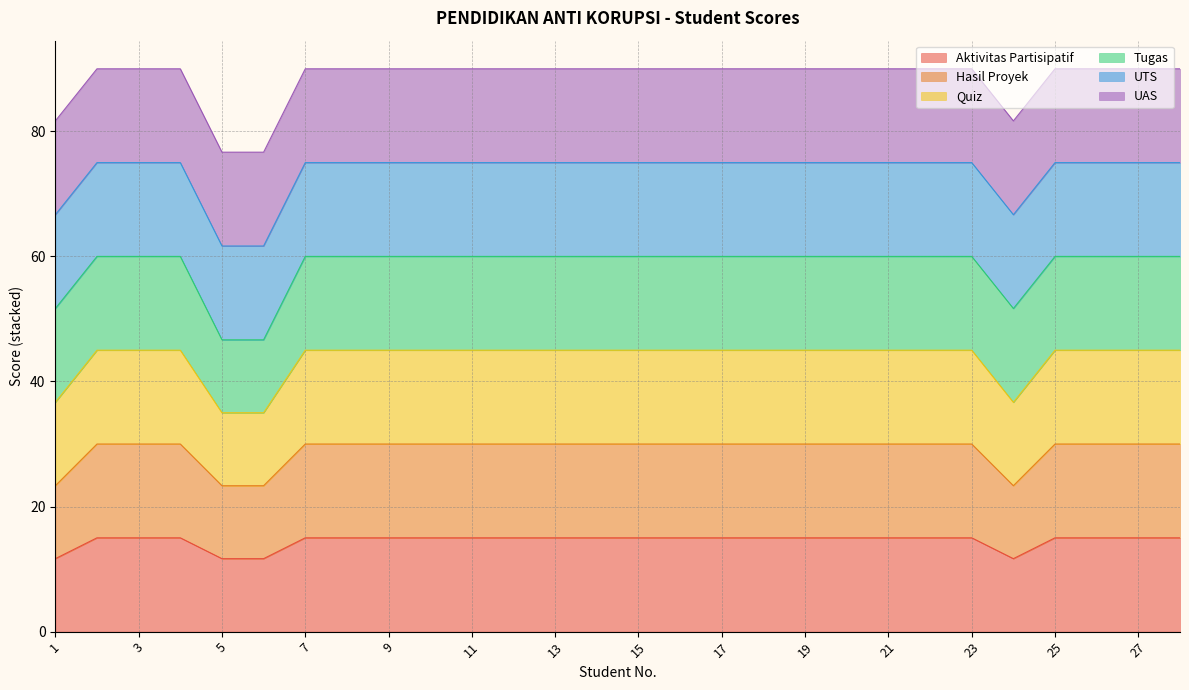

In Aktivitas Partisipatif, how many points are lower than both neighbors (excluding endpoints)?

1